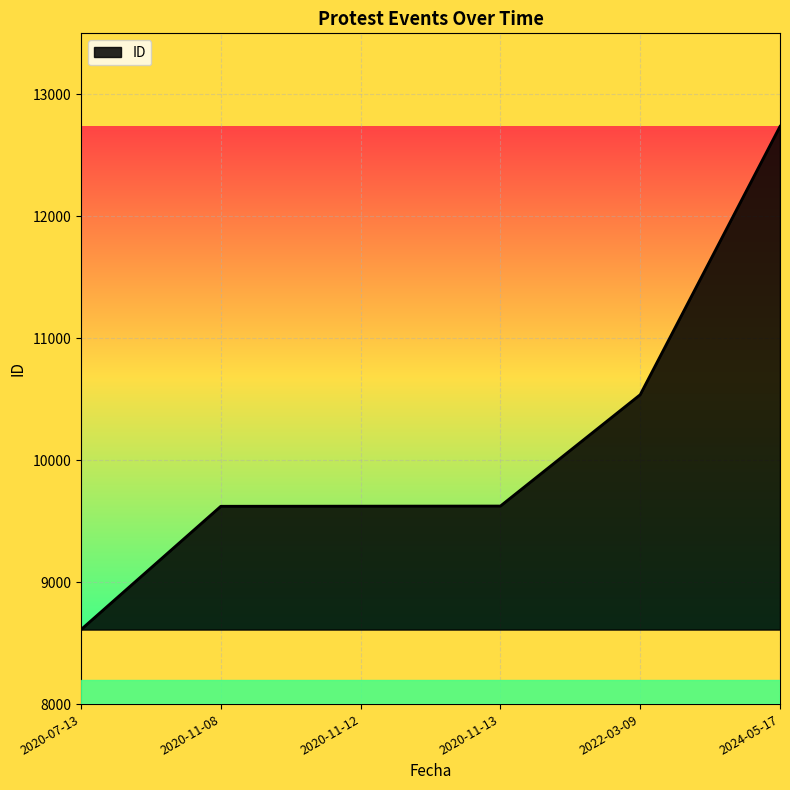

The value at 2020-11-12 is 5584. True or false?

False